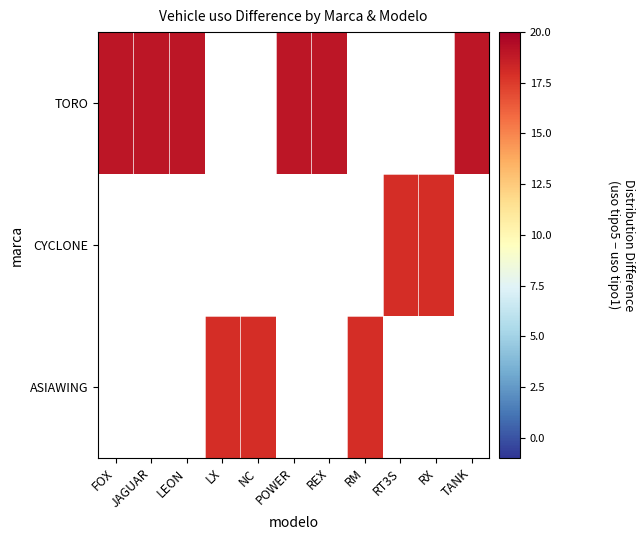

List the labels in order of TORO value, smallest first.

FOX, JAGUAR, LEON, LX, NC, POWER, REX, RM, RT3S, RX, TANK